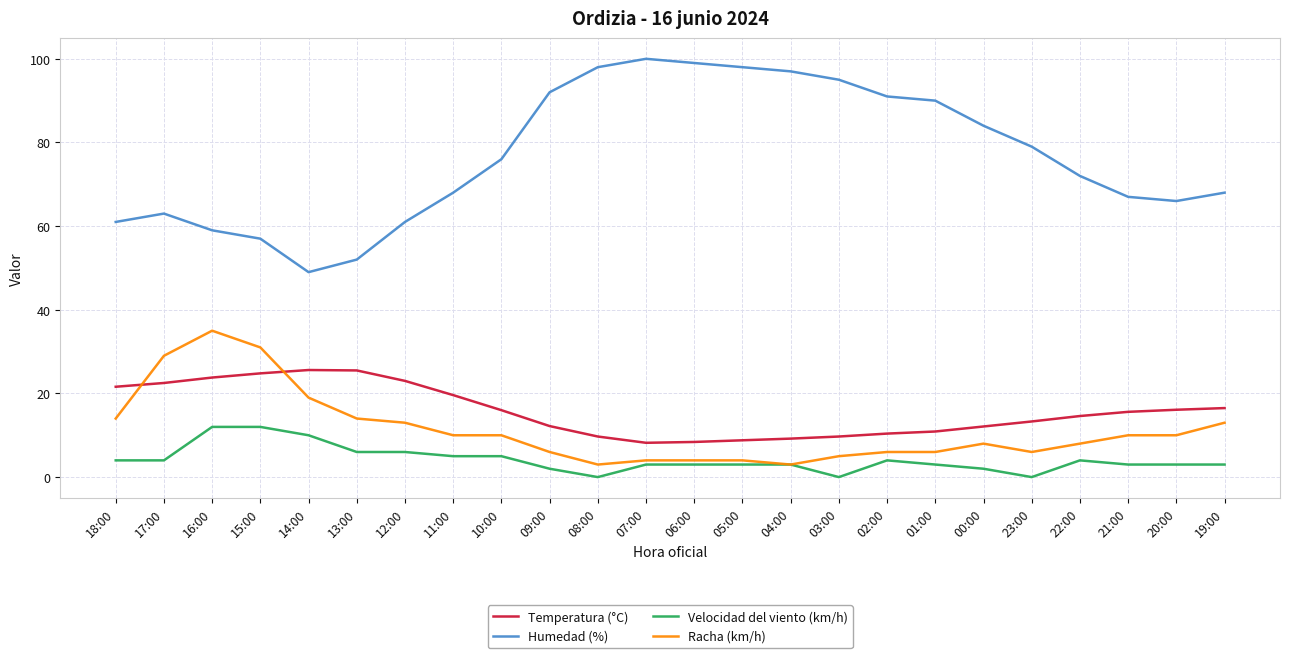

What is the maximum value shown in the chart?

100.0